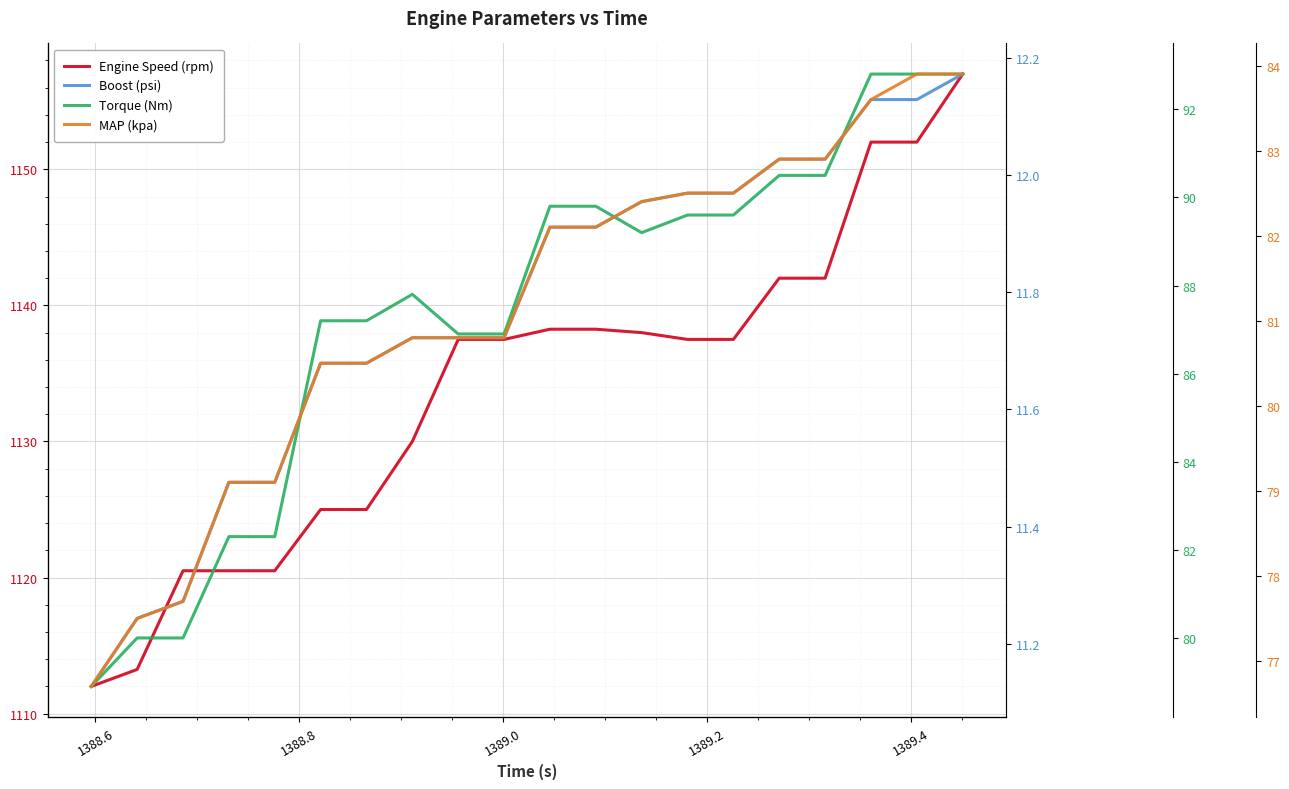

True or false: Boost (psi) and MAP (kpa) intersect in this chart.

False